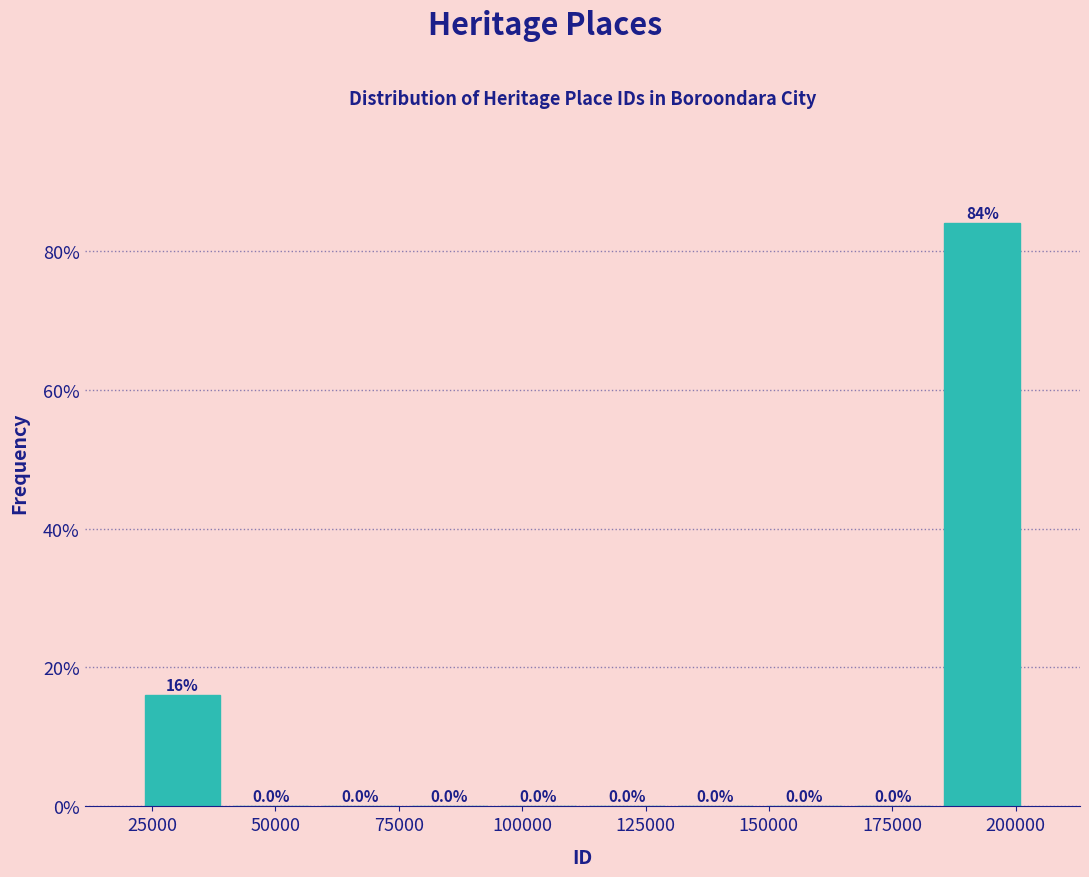

Read against the x-axis, roughly where is the centre of the tallest bar?

195000